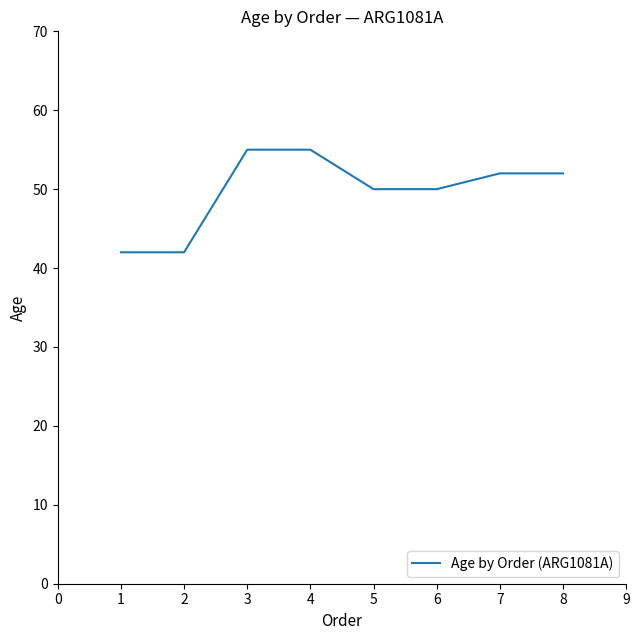

Count the values in the range 50 to 55.

6